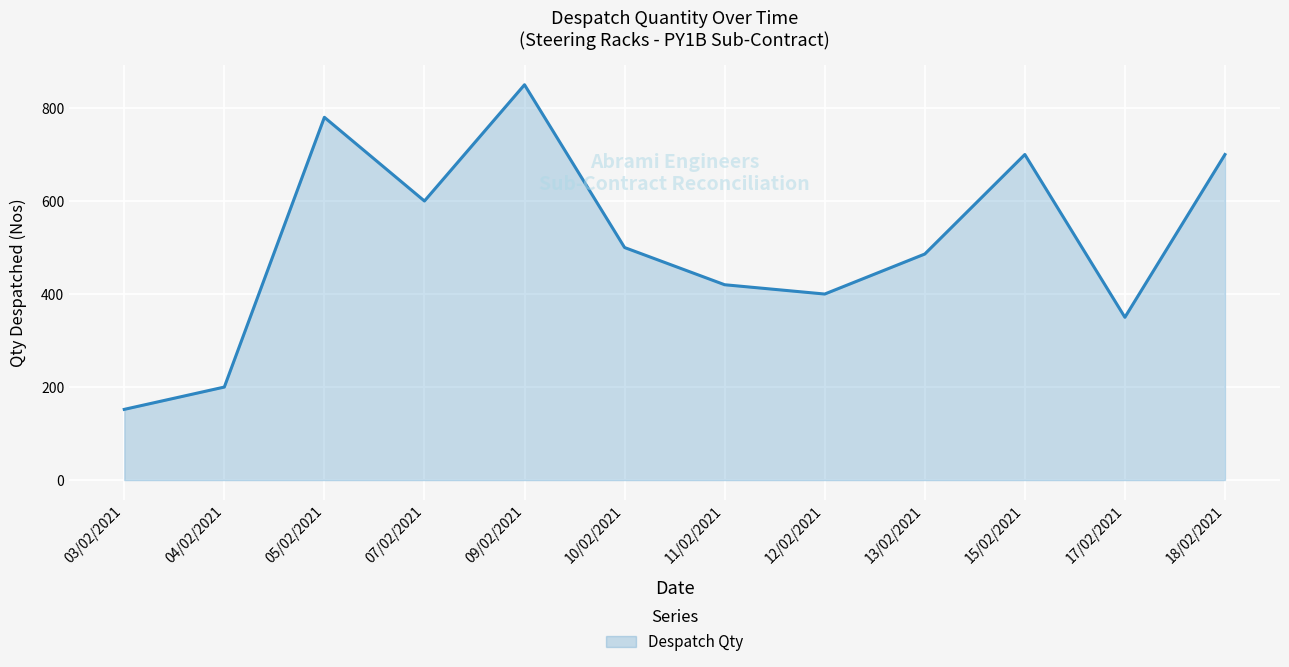

The value at 09/02/2021 is 75. True or false?

False